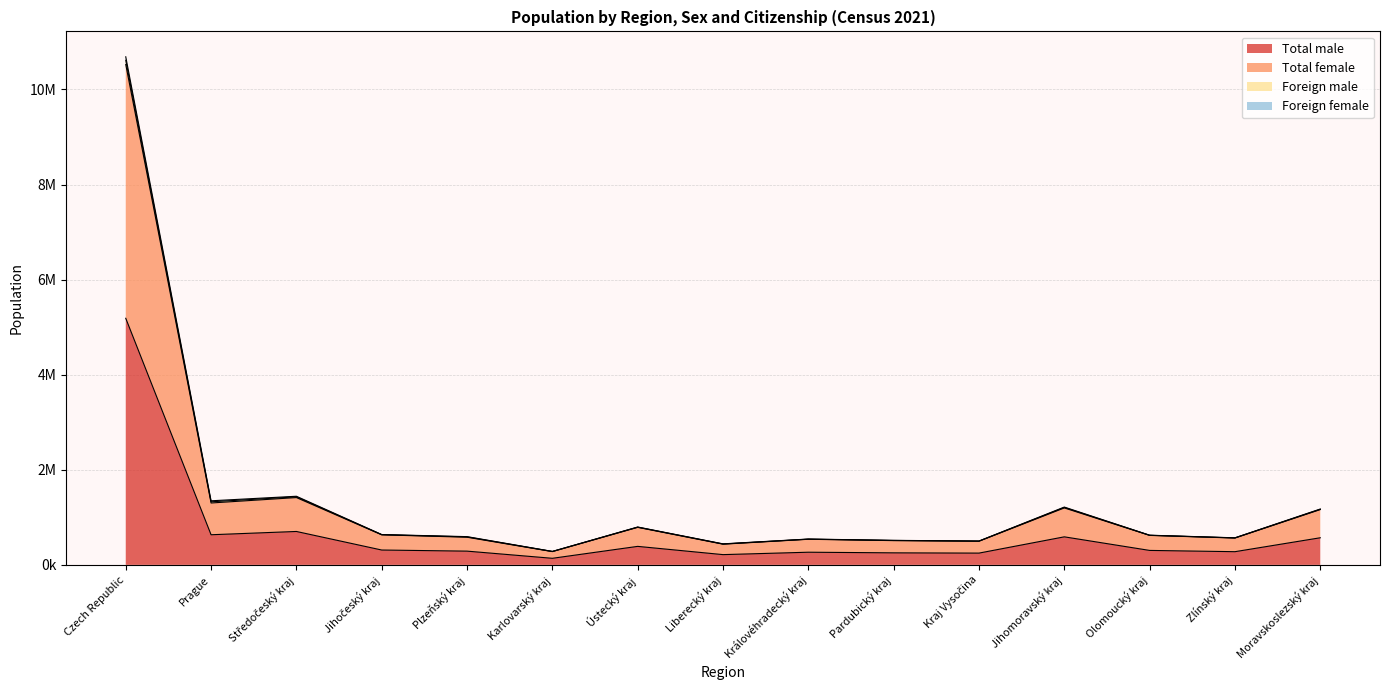

The Foreign male series shows 835313 at Plzeňský kraj. True or false?

False